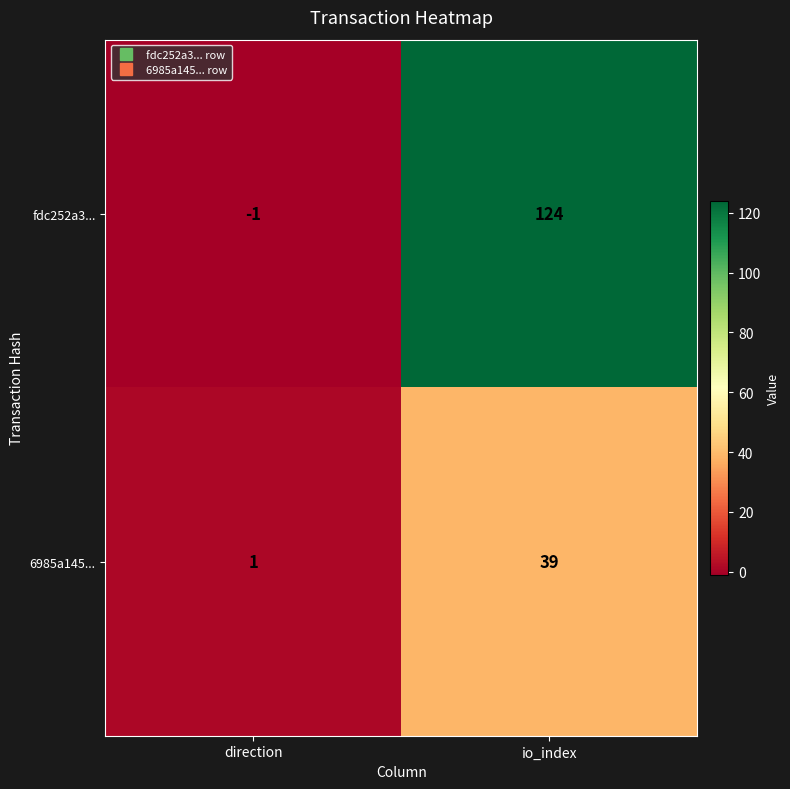

List the series in order of their peak value, highest first.

fdc252a3..., 6985a145...